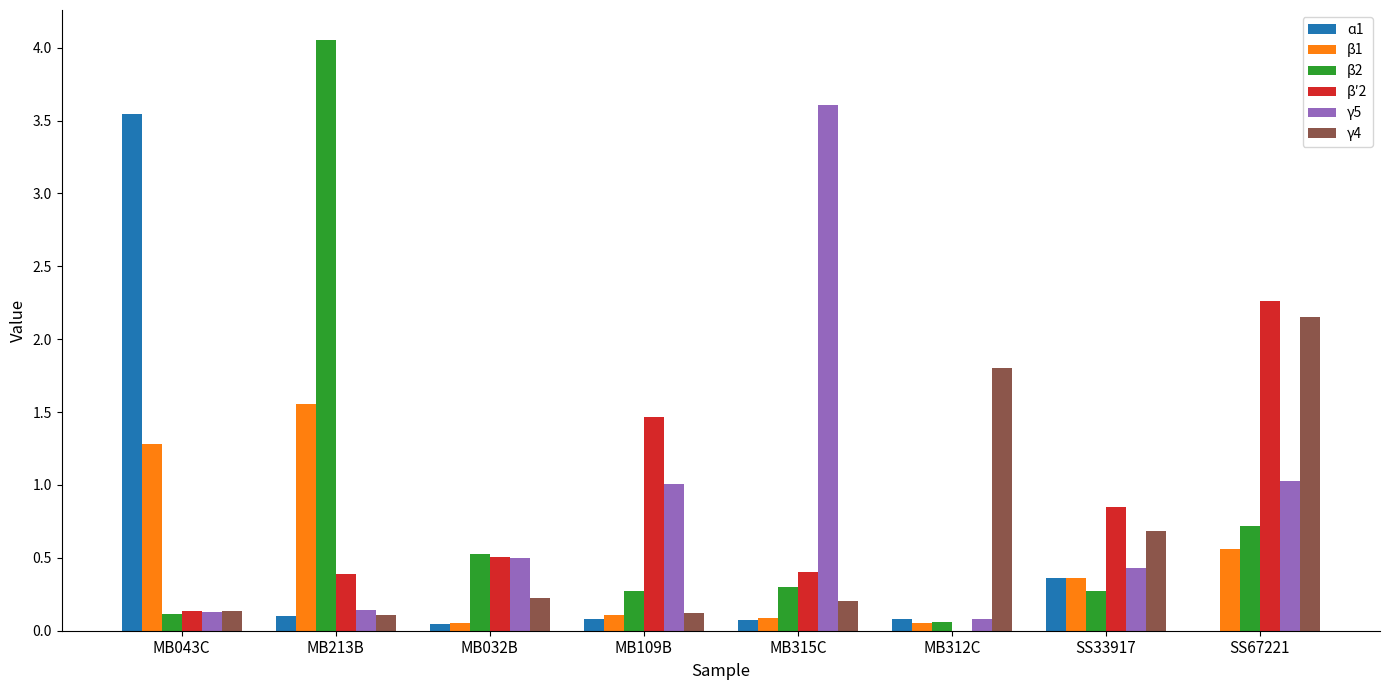

What is the average value of the β1 series?

0.5